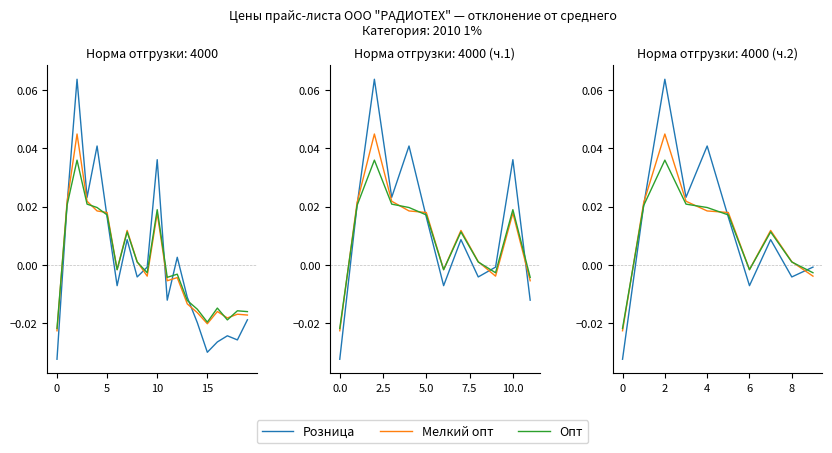

What are all the series names shown in the legend?

Розница, Мелкий опт, Опт